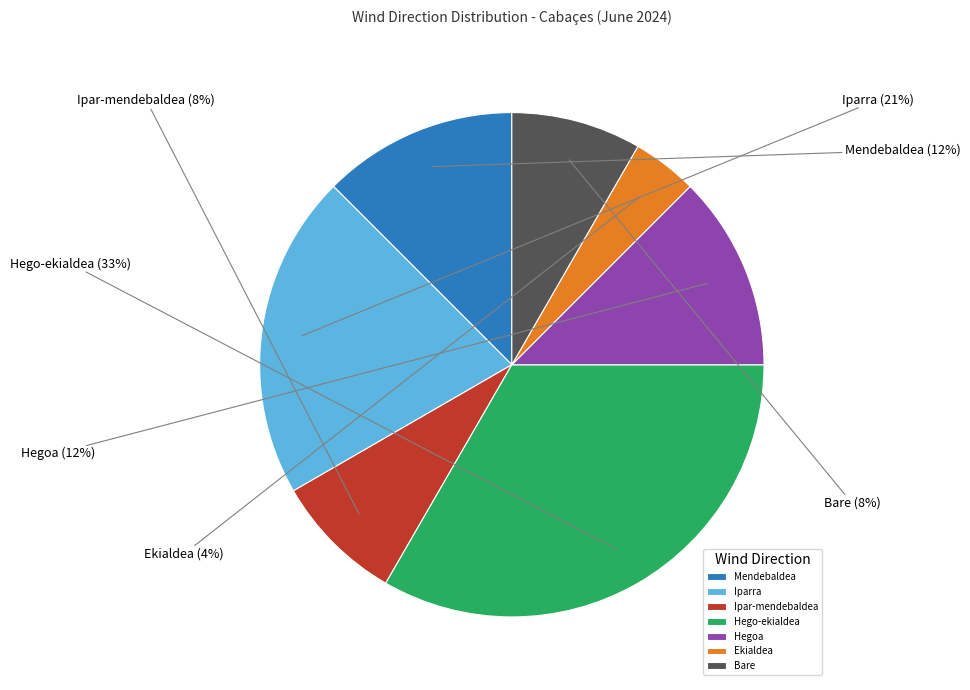

Which category has the biggest portion of the pie?

Hego-ekialdea